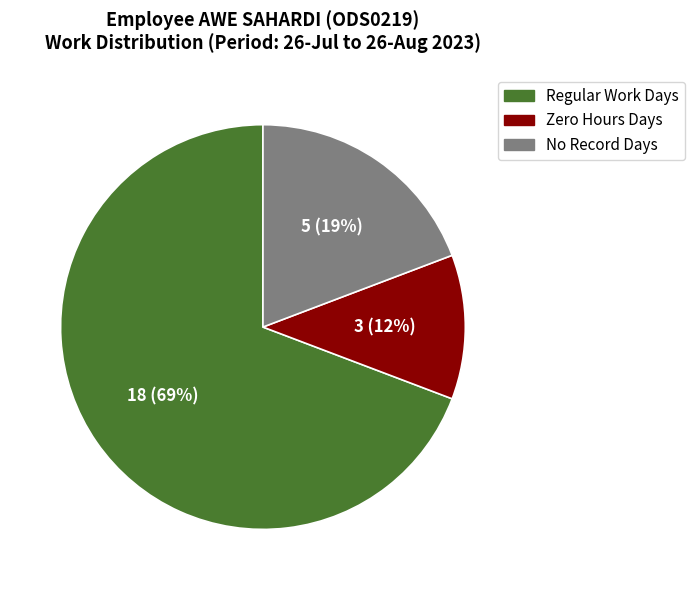

Is there a majority slice in this chart?

Yes